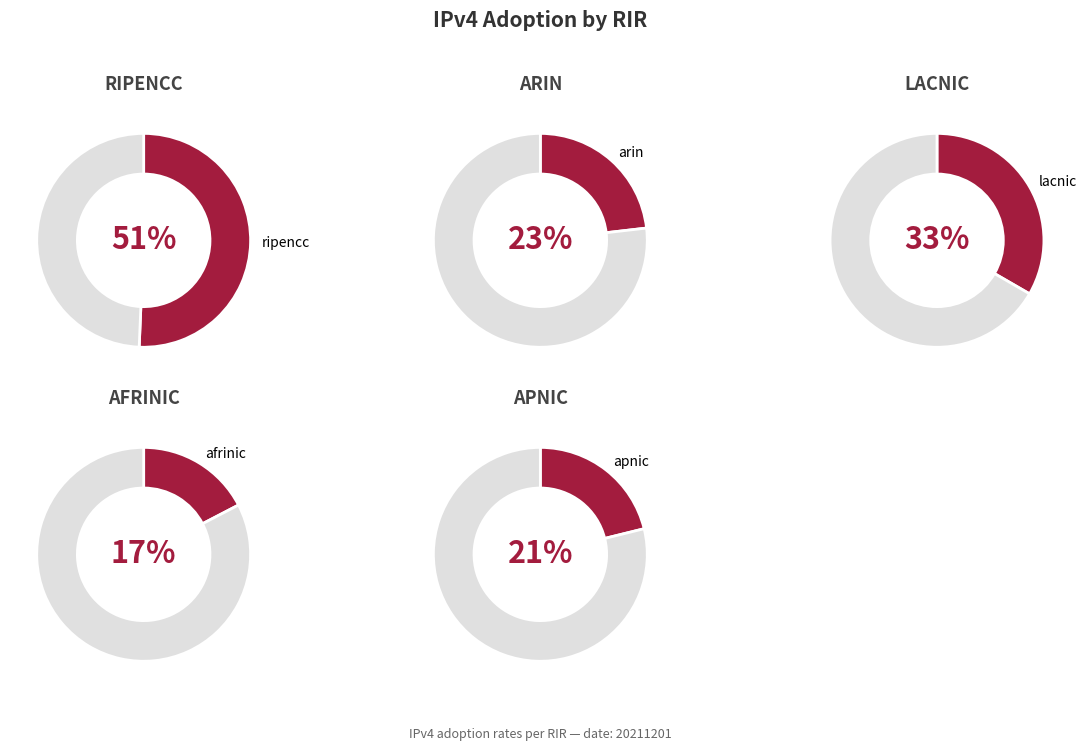

Which category has the smallest portion of the pie?

afrinic